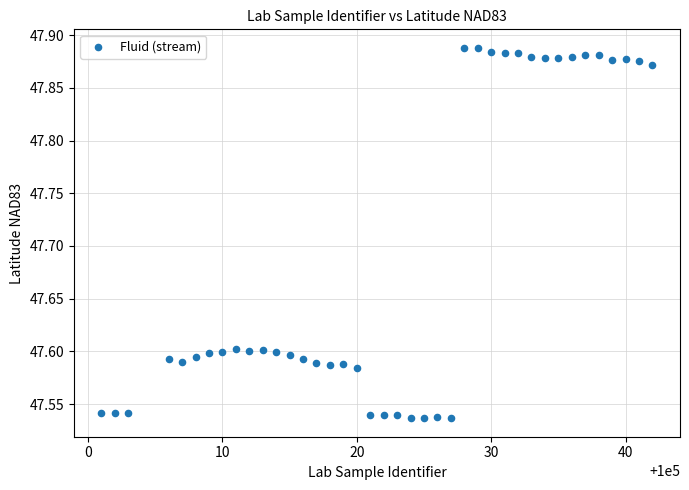

What is the range of Y values (max minus min)?

0.4